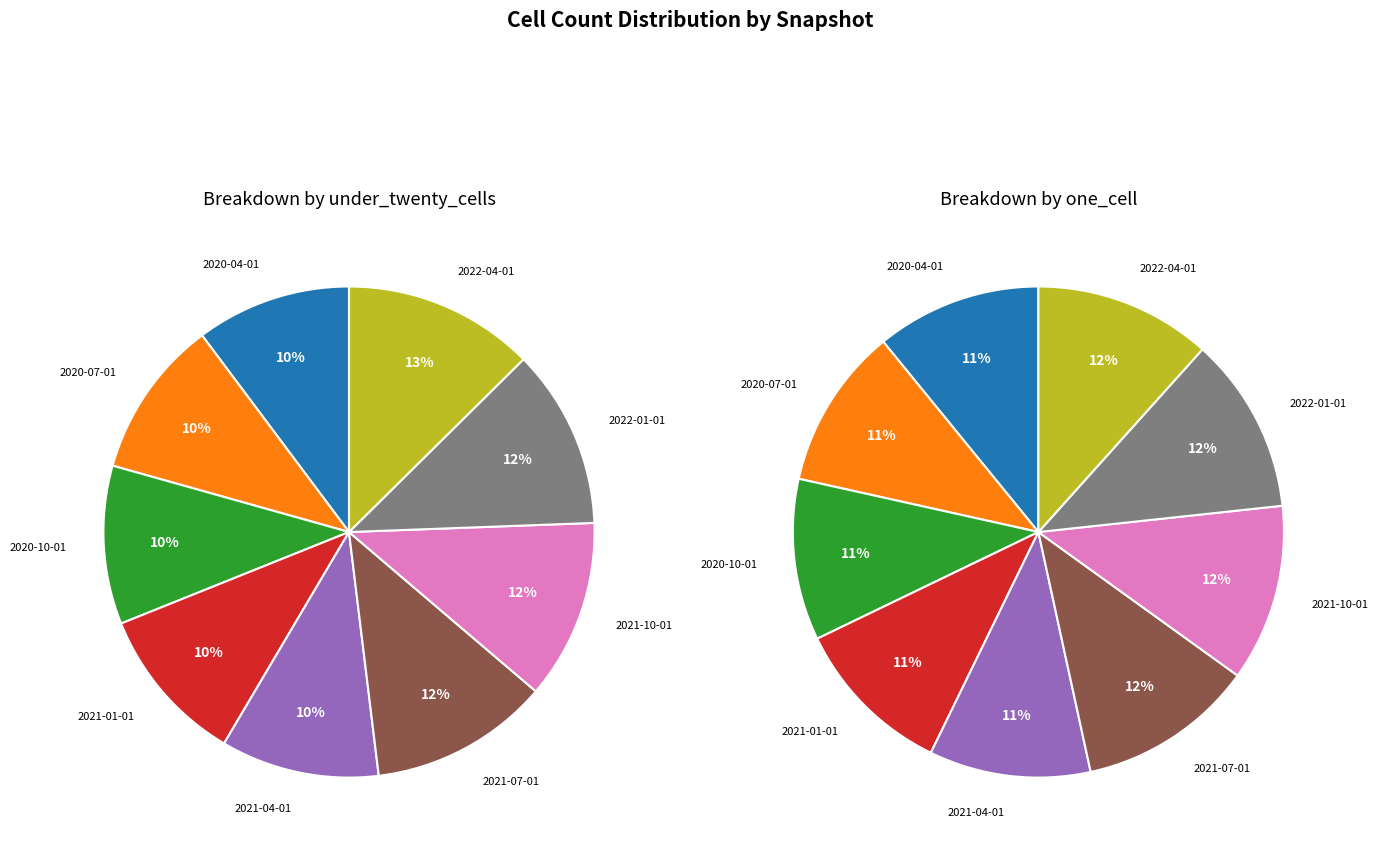

How much of the chart is everything except 2020-10-01?

89.6%